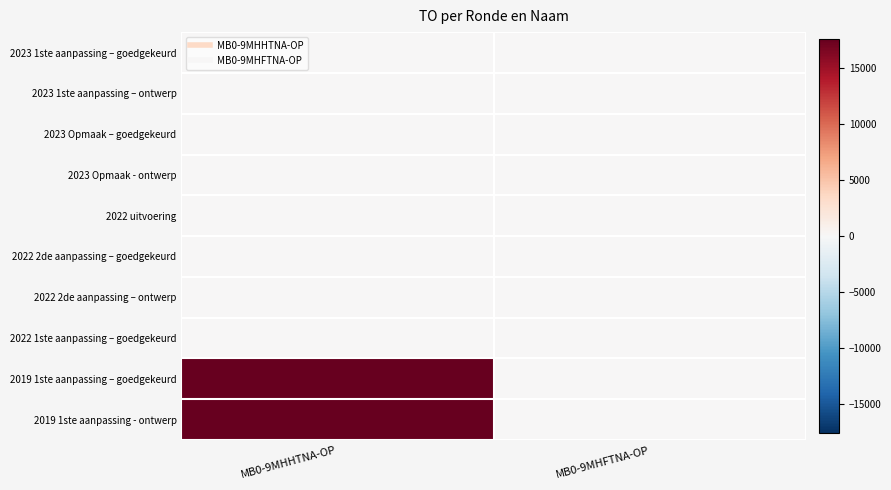

What is the greatest value displayed?

17578